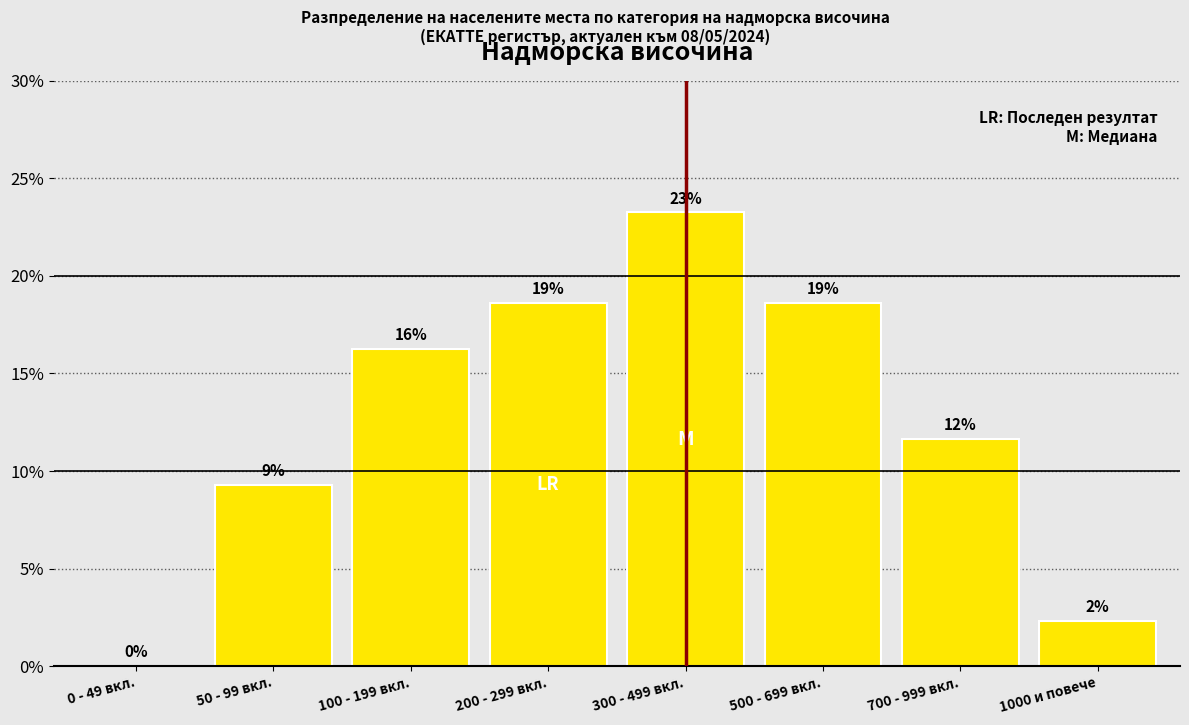

Are the bars horizontal?

No